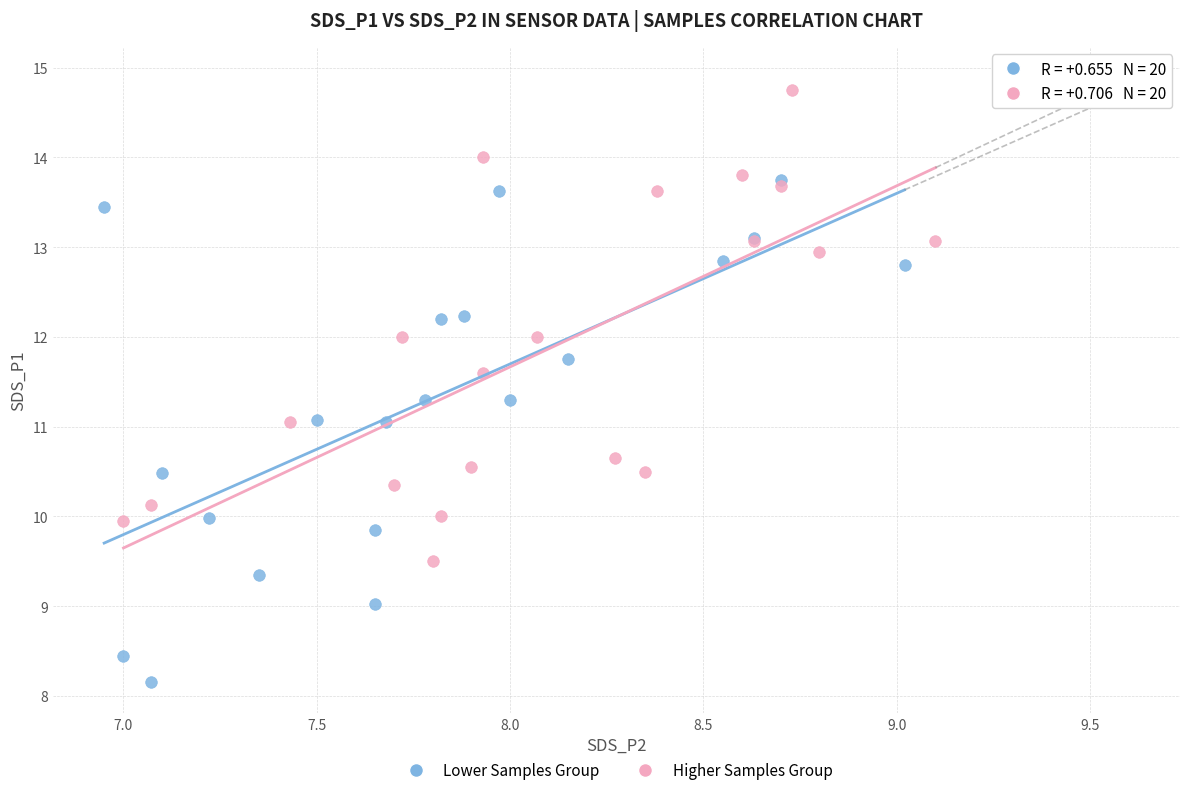

Which series contains the lowest Y value?

Lower Samples Group